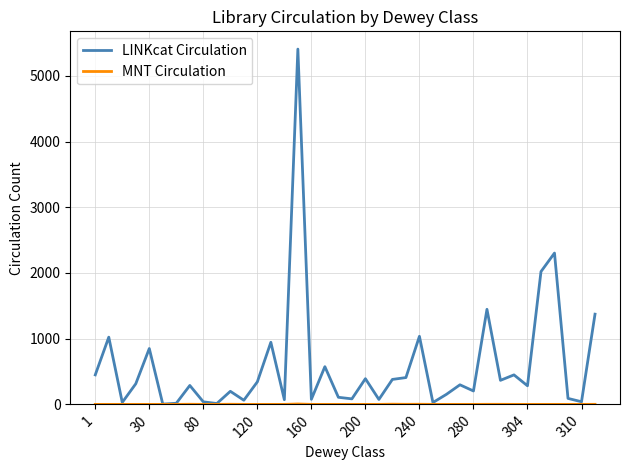

In LINKcat Circulation, how many points are higher than both neighbors (excluding endpoints)?

13